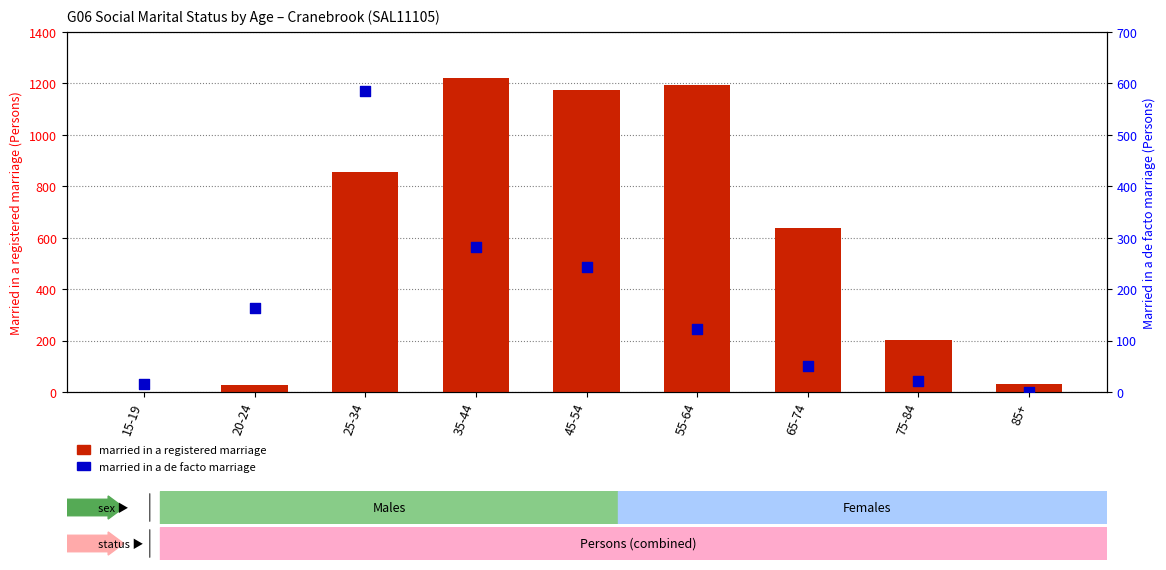

Which series has the widest spread of Y values?

Married in a registered marriage